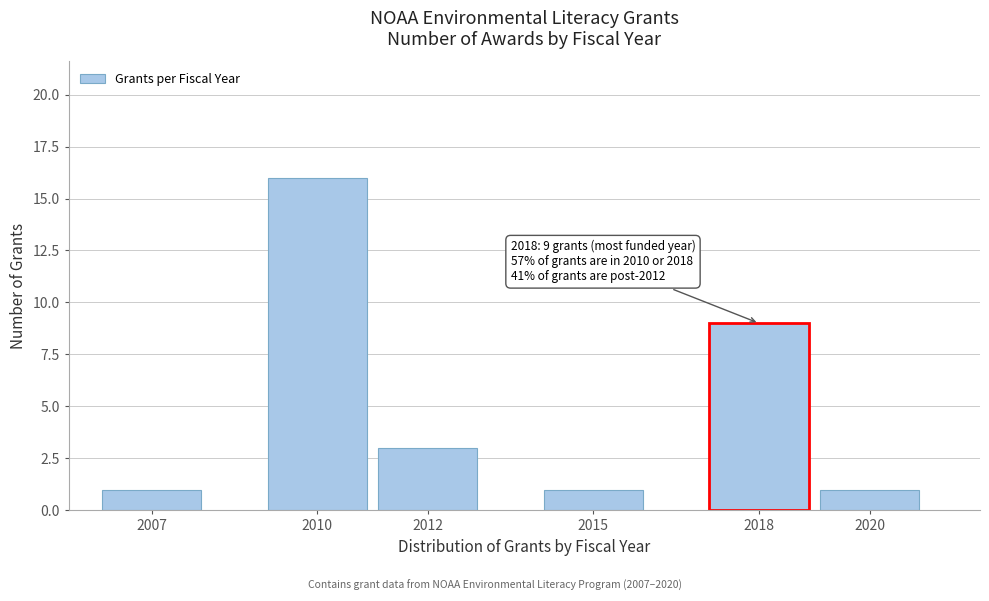

Reading left to right, transcribe all the data shown in this chart.

2007=1	2010=16	2012=3	2015=1	2018=9	2020=1